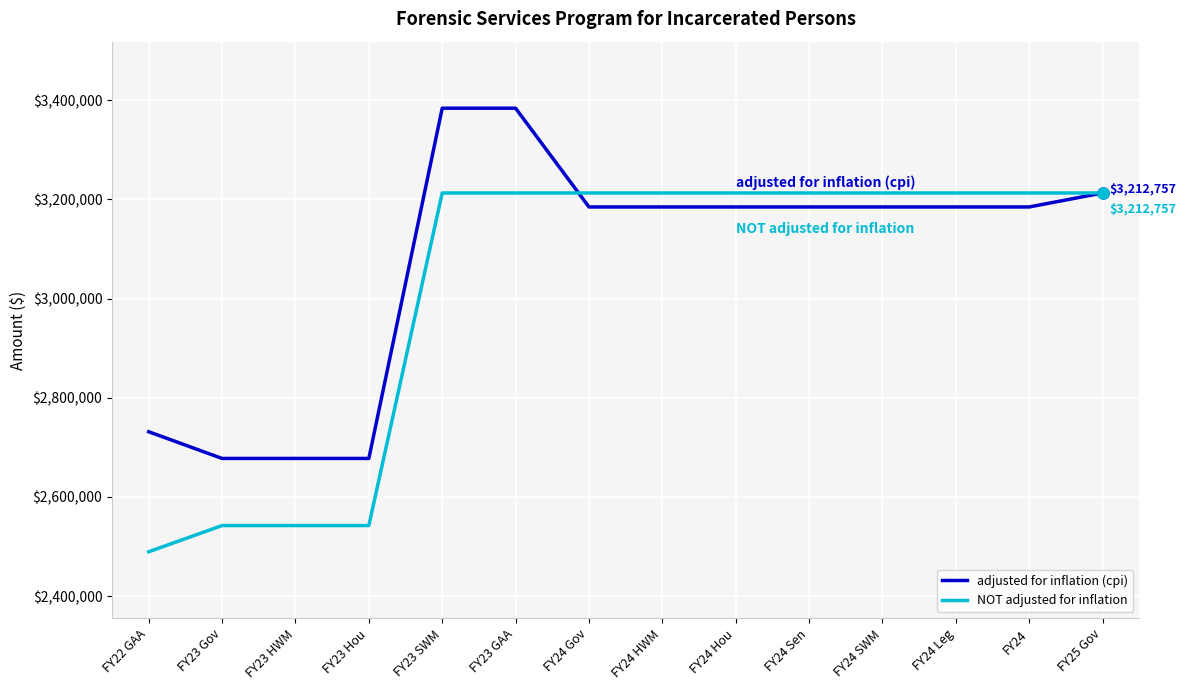

Rank the series by their average value, from lowest to highest.

NOT adjusted for inflation, adjusted for inflation (cpi)